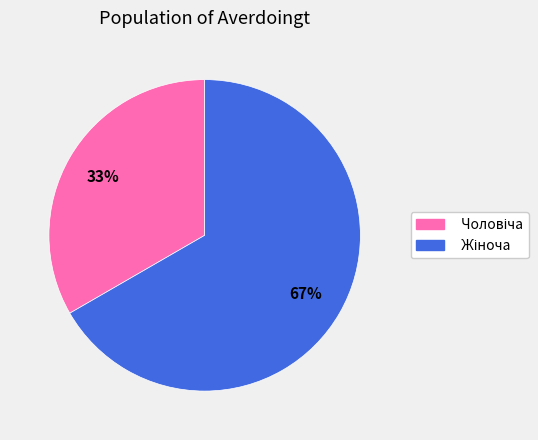

To the nearest percent, what is the average slice percentage?

50%